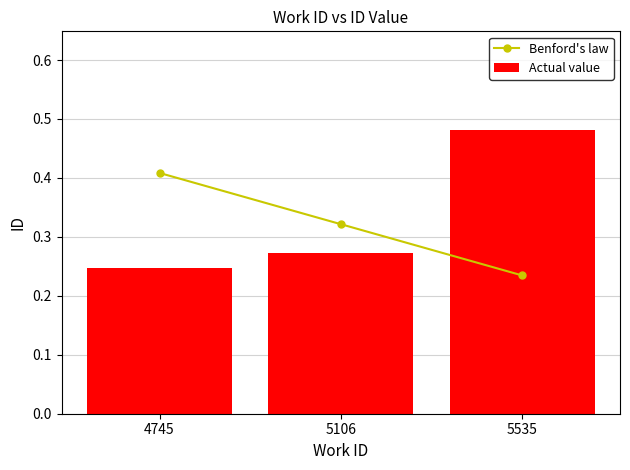

Reading left to right, transcribe all the data shown in this chart.

Benford's law: 4745=0.4	5106=0.3	5535=0.2
Actual value: 4745=0.2	5106=0.3	5535=0.5